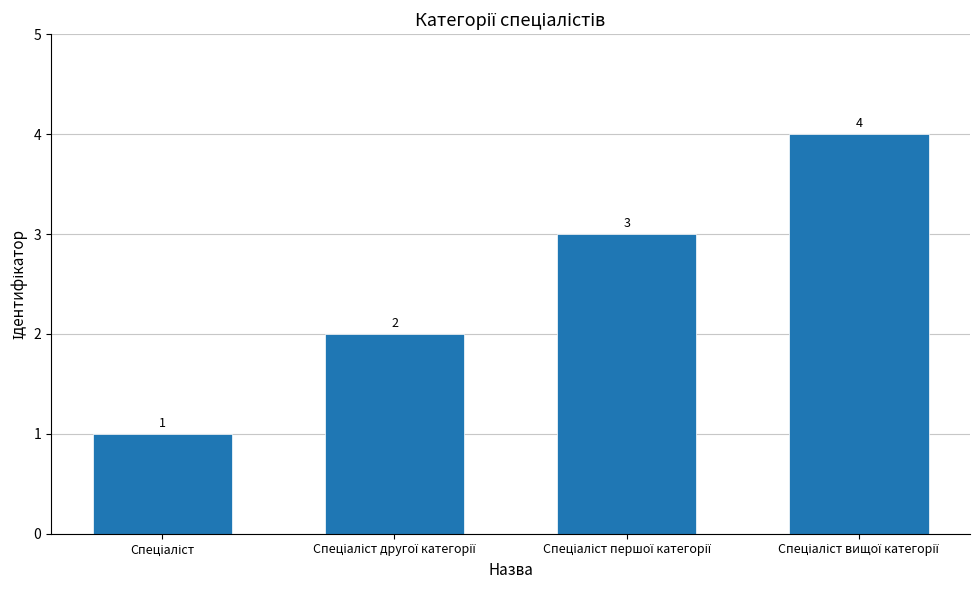

What is the value of the 1st bar from the left?

1